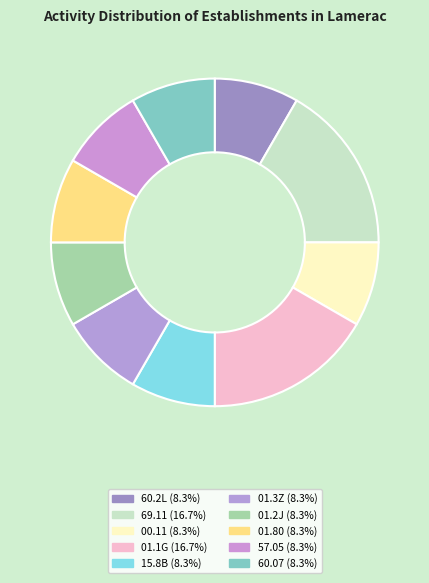

How many segments does this pie chart have?

10